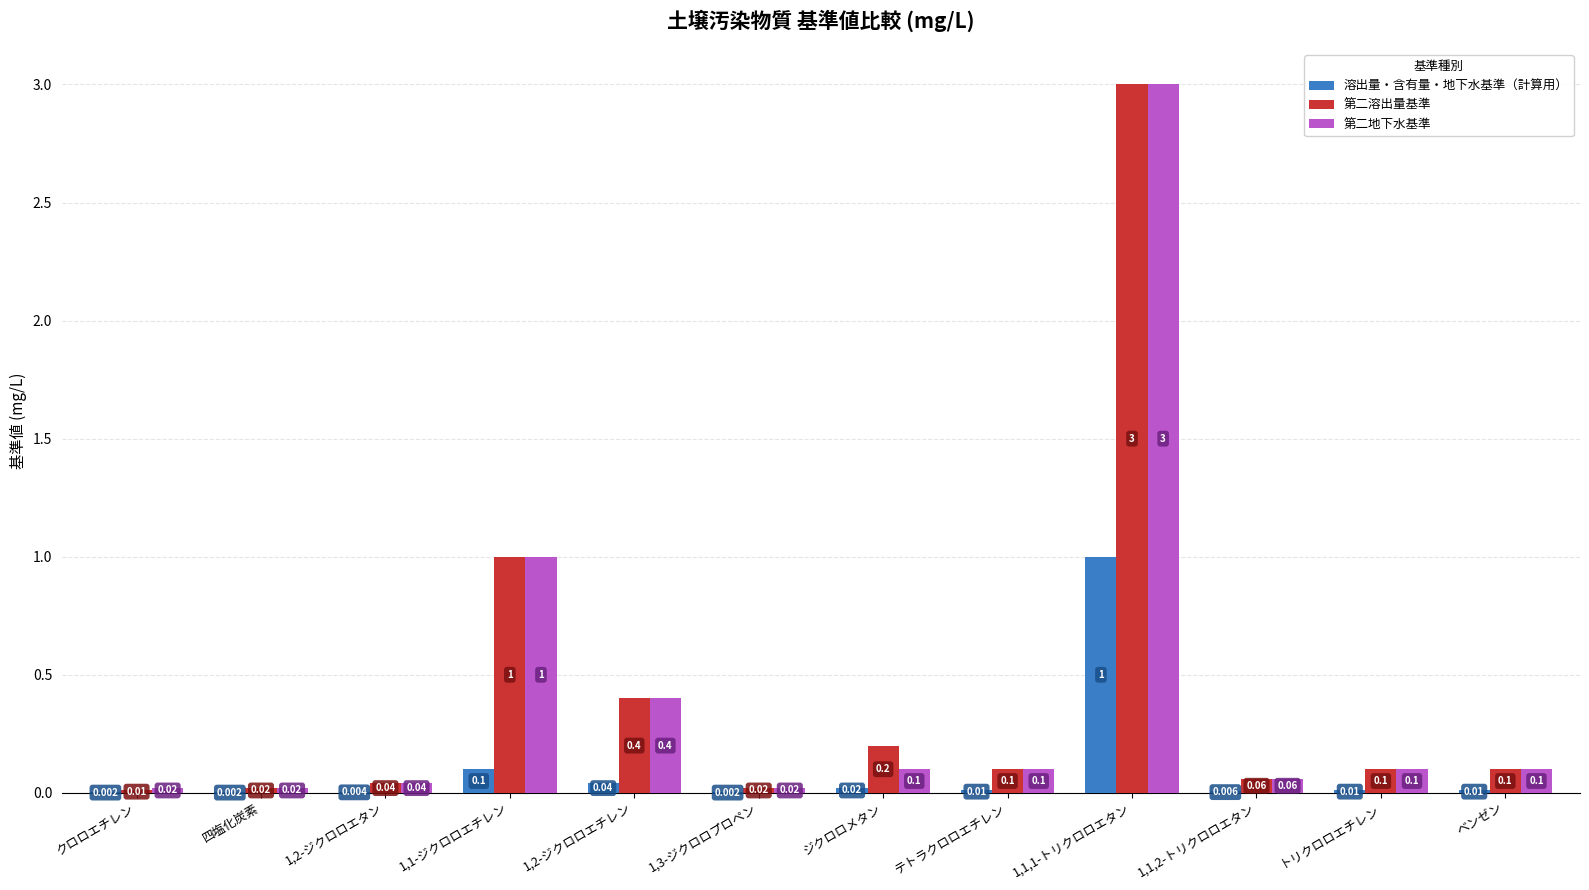

Is the value of 第二地下水基準 at 1,1-ジクロロエチレン greater than the value of 溶出量・含有量・地下水基準（計算用） at テトラクロロエチレン?

Yes